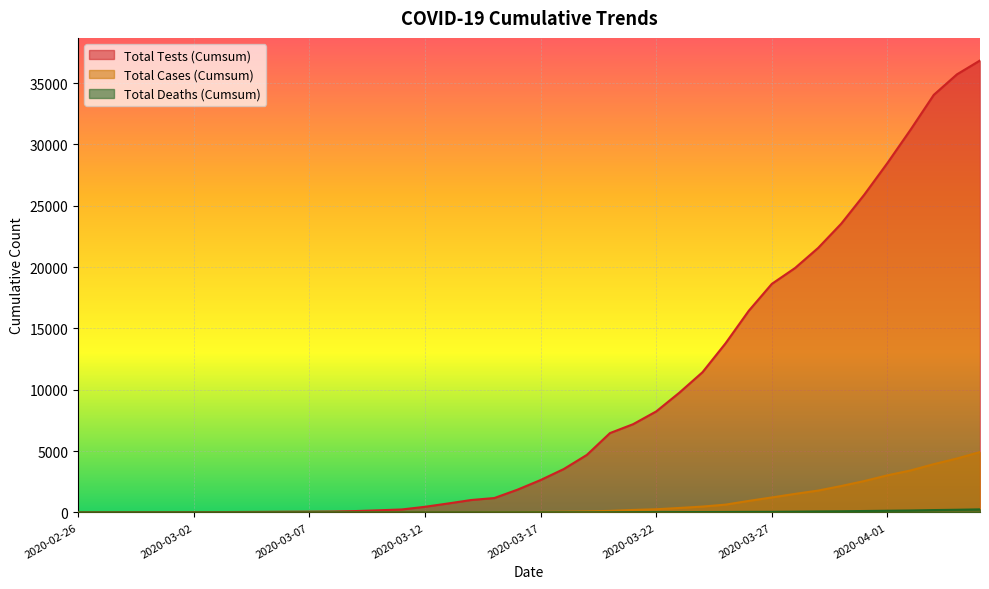

Reading left to right, what are all the values shown in this chart?

COVID_COUNT_CUMSUM: 2020-02-26=0	2020-02-27=0	2020-02-28=0	2020-02-29=0	2020-03-01=0	2020-03-02=0	2020-03-03=0	2020-03-04=0	2020-03-05=0	2020-03-06=1	2020-03-07=1	2020-03-08=4	2020-03-09=5	2020-03-10=10	2020-03-11=11	2020-03-12=12	2020-03-13=15	2020-03-14=15	2020-03-15=26	2020-03-16=28	2020-03-17=39	2020-03-18=55	2020-03-19=78	2020-03-20=123	2020-03-21=198	2020-03-22=255	2020-03-23=360	2020-03-24=472	2020-03-25=633	2020-03-26=935	2020-03-27=1218	2020-03-28=1507	2020-03-29=1778	2020-03-30=2150	2020-03-31=2556	2020-04-01=3023	2020-04-02=3419	2020-04-03=3932	2020-04-04=4393	2020-04-05=4920
COVID_DEATHS_CUMSUM: 2020-02-26=0	2020-02-27=0	2020-02-28=0	2020-02-29=0	2020-03-01=0	2020-03-02=0	2020-03-03=0	2020-03-04=0	2020-03-05=0	2020-03-06=0	2020-03-07=0	2020-03-08=0	2020-03-09=0	2020-03-10=0	2020-03-11=0	2020-03-12=0	2020-03-13=0	2020-03-14=0	2020-03-15=0	2020-03-16=1	2020-03-17=3	2020-03-18=4	2020-03-19=4	2020-03-20=9	2020-03-21=14	2020-03-22=18	2020-03-23=23	2020-03-24=28	2020-03-25=33	2020-03-26=42	2020-03-27=45	2020-03-28=58	2020-03-29=76	2020-03-30=90	2020-03-31=112	2020-04-01=134	2020-04-02=155	2020-04-03=188	2020-04-04=213	2020-04-05=245
COVID_TEST_CUMSUM: 2020-02-26=2	2020-02-27=3	2020-02-28=5	2020-02-29=8	2020-03-01=12	2020-03-02=17	2020-03-03=24	2020-03-04=31	2020-03-05=40	2020-03-06=51	2020-03-07=57	2020-03-08=69	2020-03-09=107	2020-03-10=170	2020-03-11=238	2020-03-12=455	2020-03-13=726	2020-03-14=1008	2020-03-15=1170	2020-03-16=1851	2020-03-17=2637	2020-03-18=3532	2020-03-19=4686	2020-03-20=6466	2020-03-21=7191	2020-03-22=8233	2020-03-23=9761	2020-03-24=11428	2020-03-25=13794	2020-03-26=16437	2020-03-27=18636	2020-03-28=19923	2020-03-29=21562	2020-03-30=23544	2020-03-31=25920	2020-04-01=28499	2020-04-02=31215	2020-04-03=34046	2020-04-04=35716	2020-04-05=36850